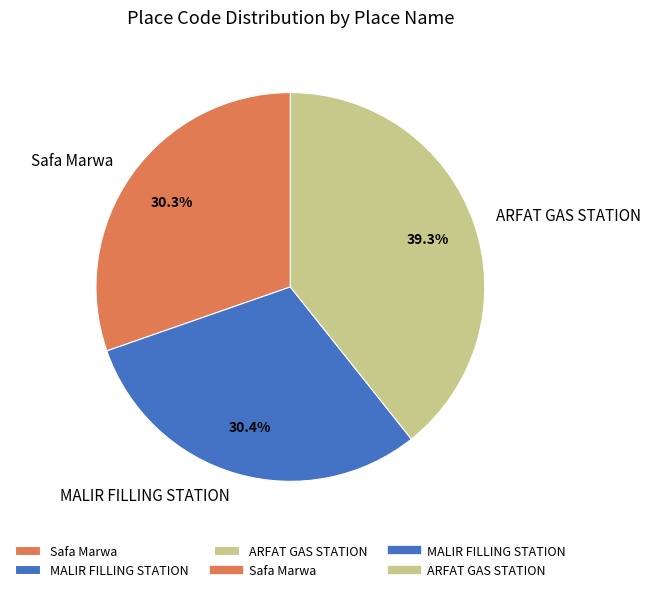

Which slice is the largest?

ARFAT GAS STATION